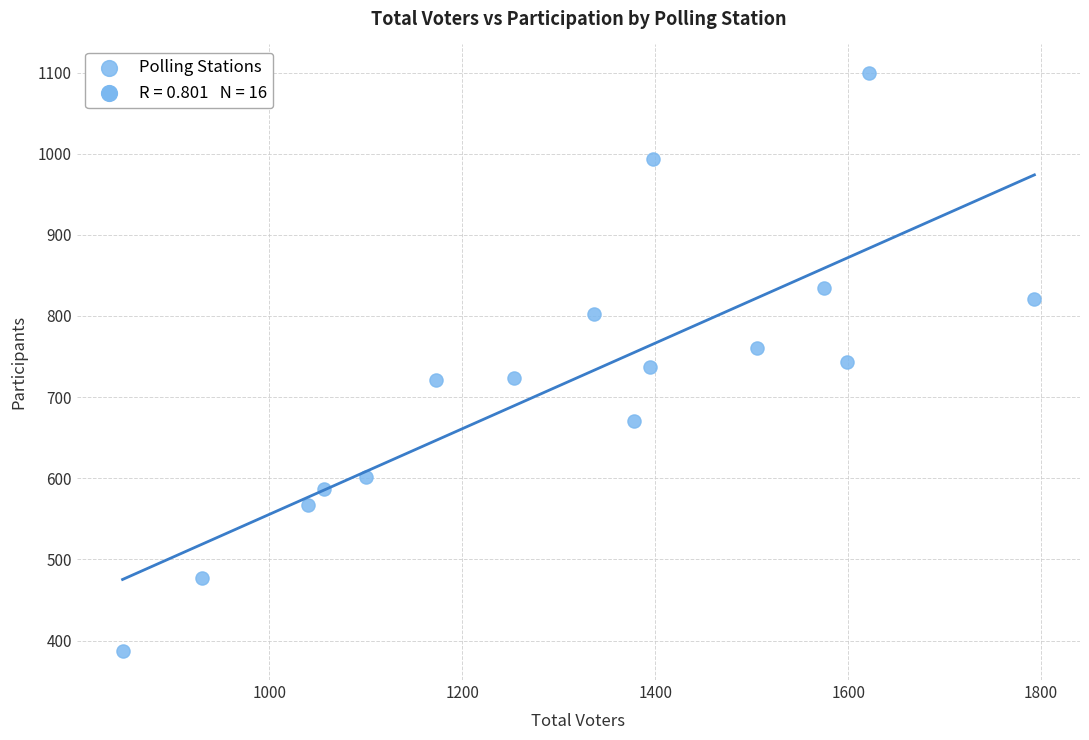

What is the range of Y values (max minus min)?

712